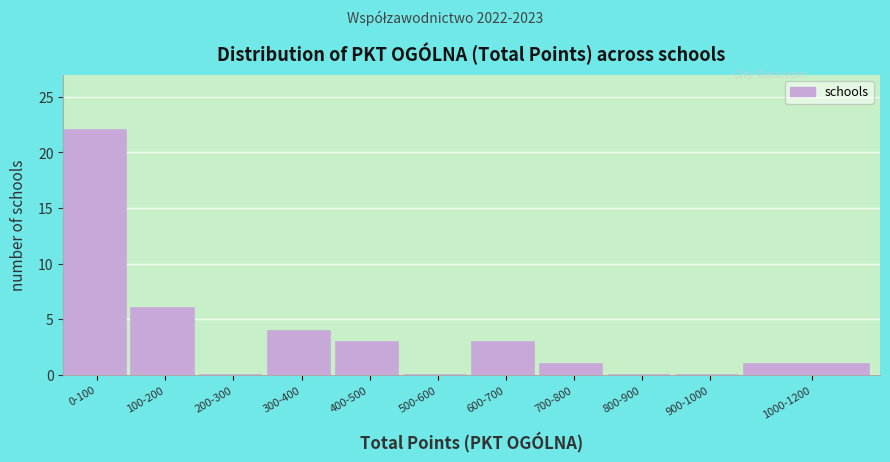

Reading right to left, extract all data points from this chart.

1000-1200=1	900-1000=0	800-900=0	700-800=1	600-700=3	500-600=0	400-500=3	300-400=4	200-300=0	100-200=6	0-100=22